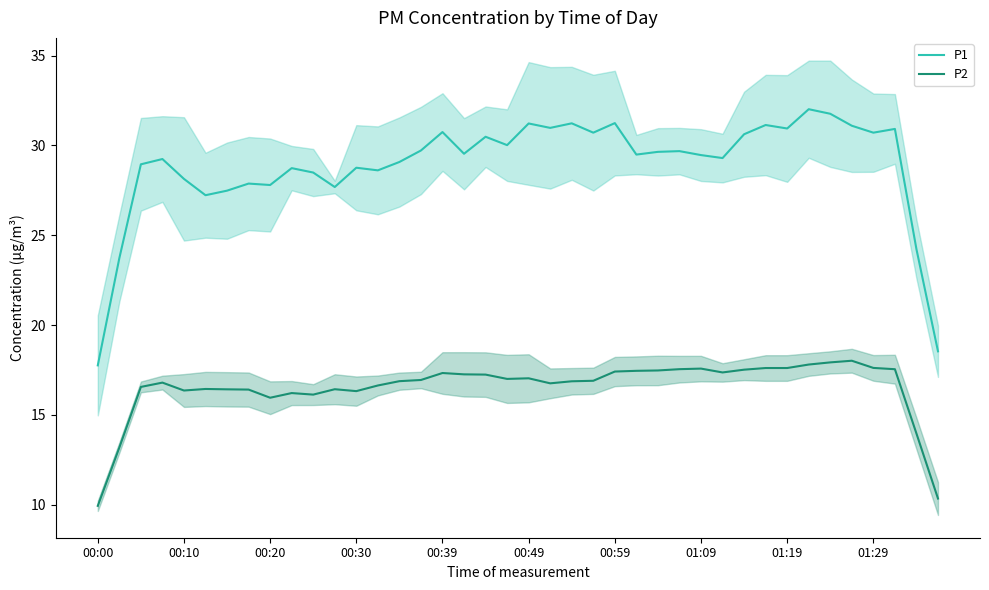

True or false: P1 has more than 2 points higher than both neighbors.

True